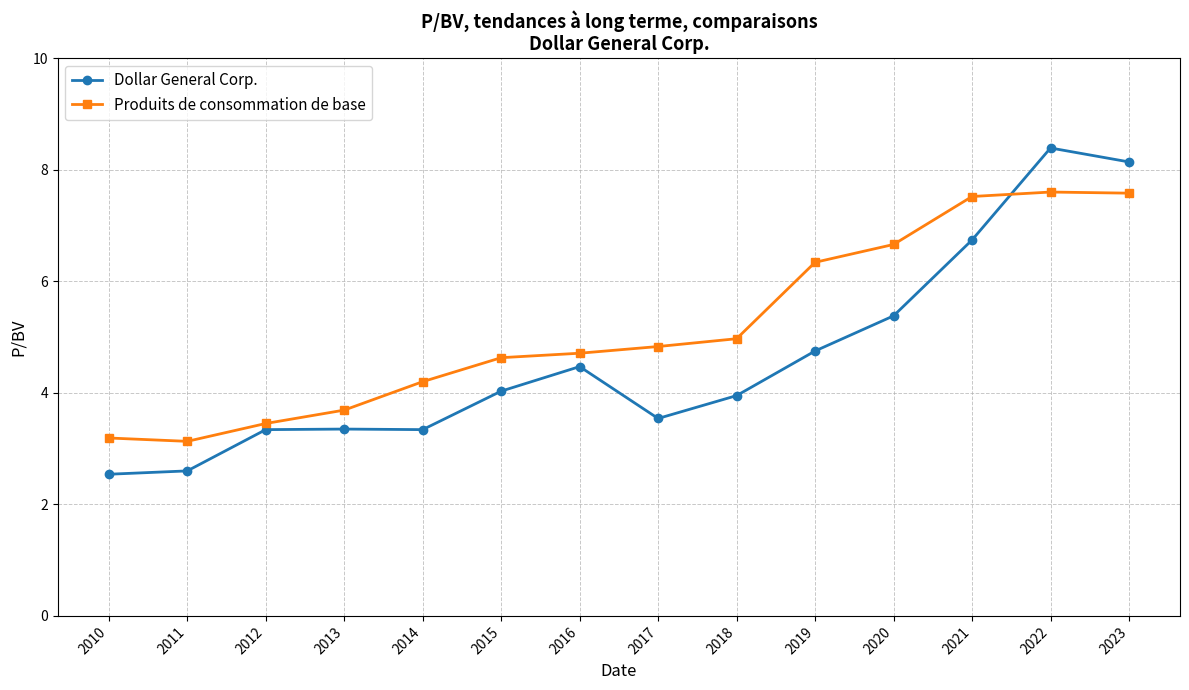

True or false: Dollar General Corp. has more than 0 points higher than both neighbors.

True